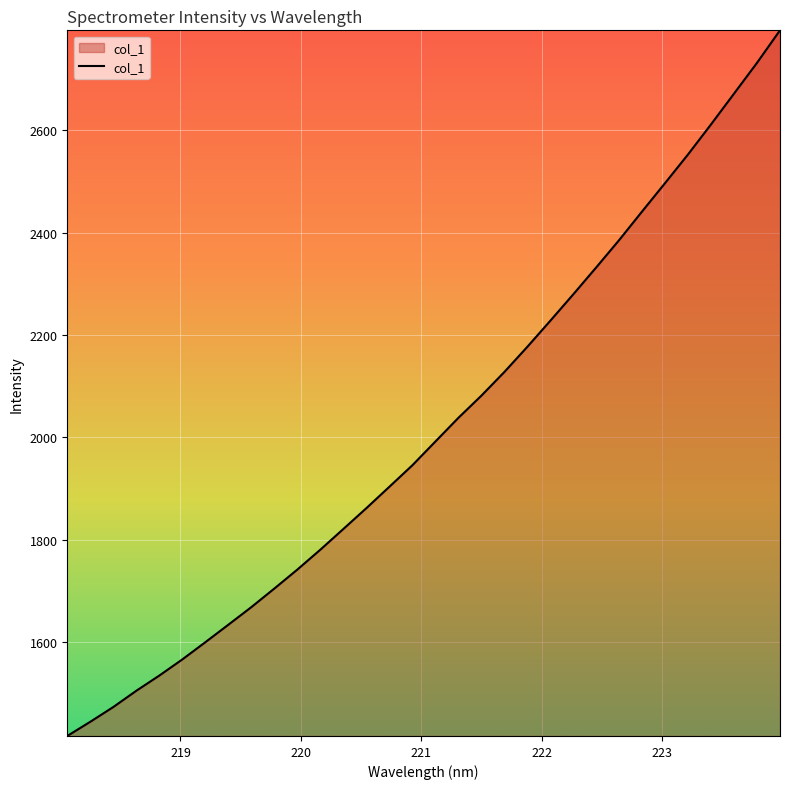

Reading left to right, what are all the values shown in this chart?

1415.9	1443.7	1472.6	1504.3	1534.1	1565.7	1599.3	1633.5	1667.9	1704.3	1741.4	1780.3	1820.7	1861.4	1903.3	1945.3	1991.7	2037.9	2081.3	2127.6	2176.8	2227.8	2279.5	2332.2	2385.8	2441.8	2497.3	2553.3	2612.0	2672.1	2732.3	2795.7